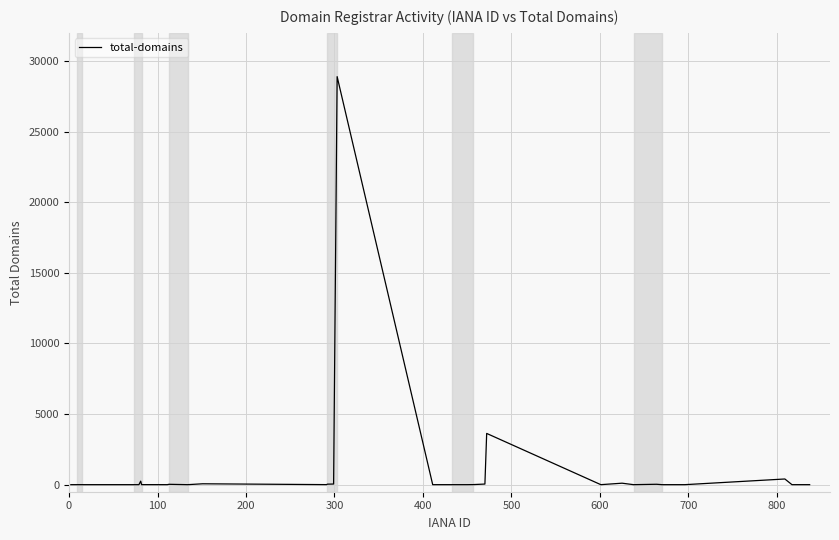

What is the maximum value shown in the chart?

28900